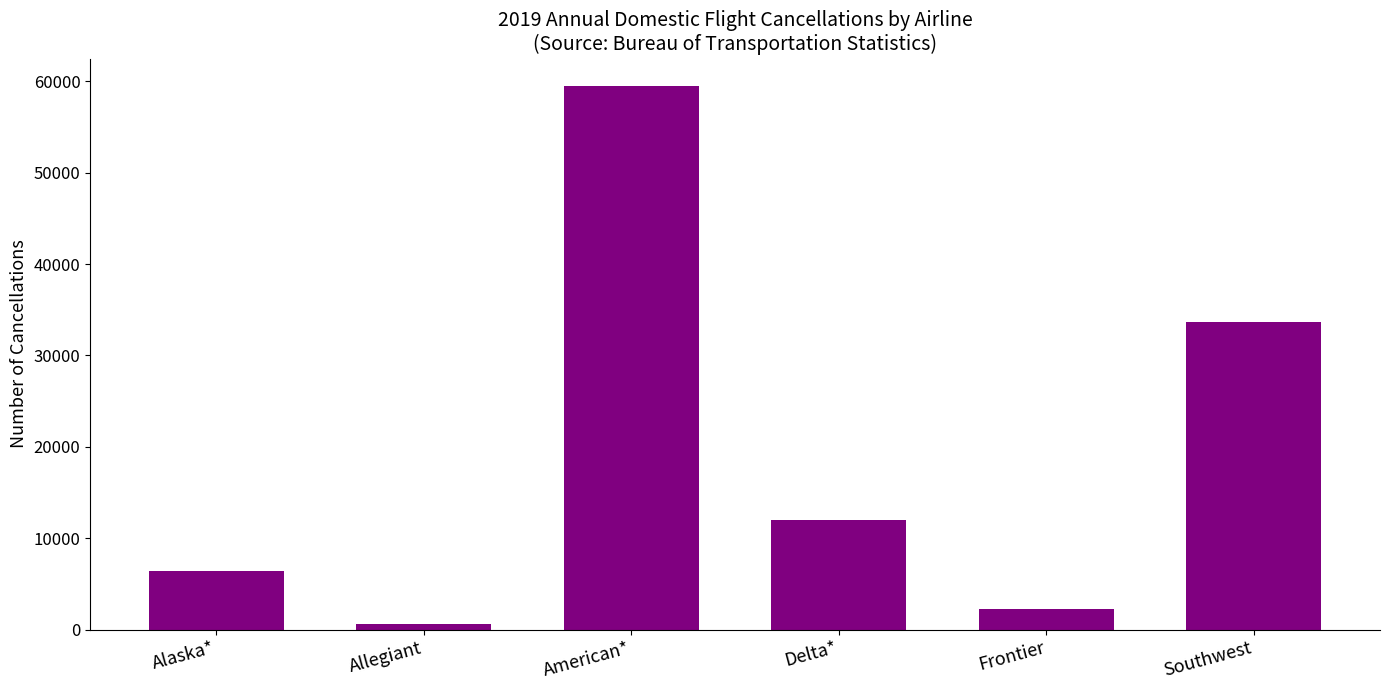

What is the label of the 5th bar from the left?

Frontier